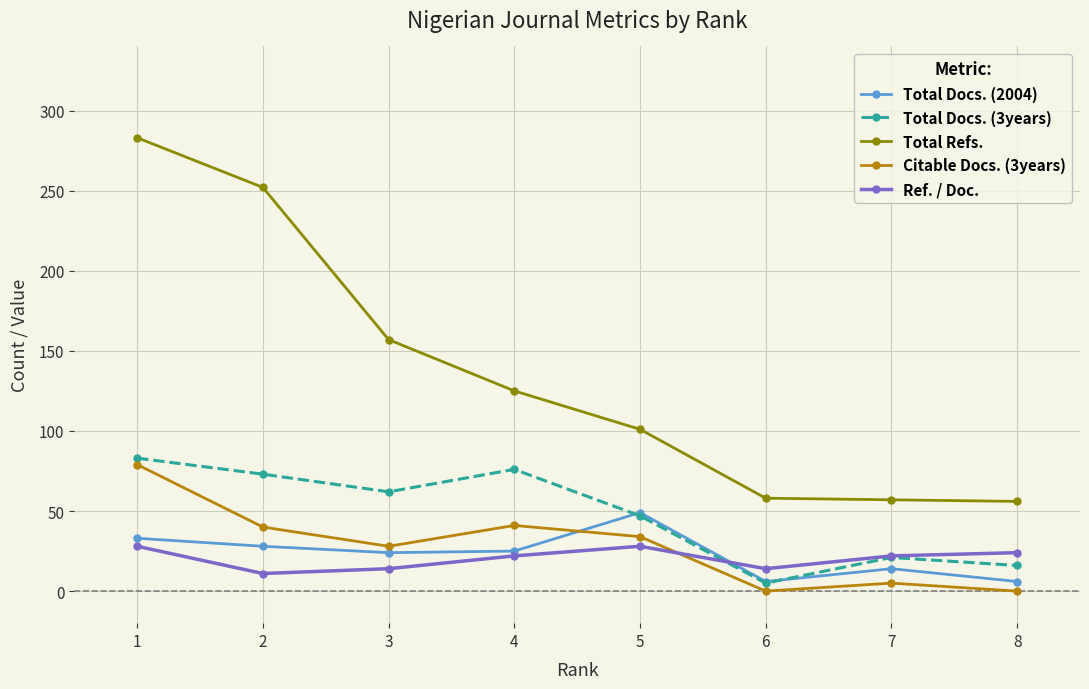

Is the value of Total Docs. (3years) at 5 greater than the value of Total Refs. at 3?

No